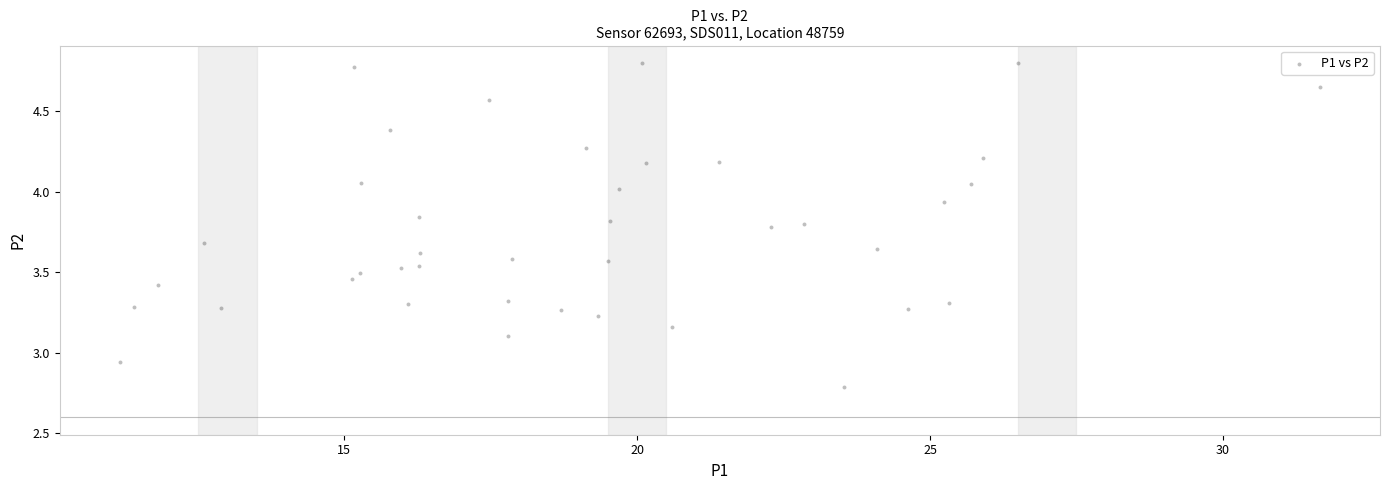

What is the range of Y values (max minus min)?

2.0